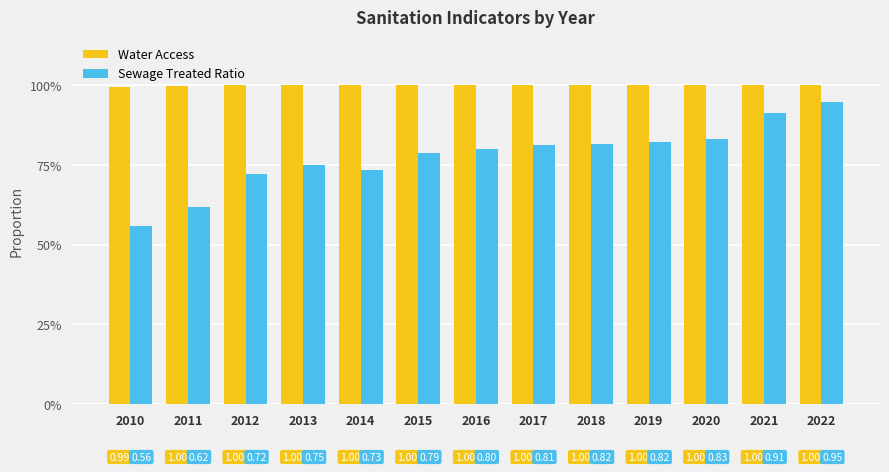

Does the chart contain any negative values?

No